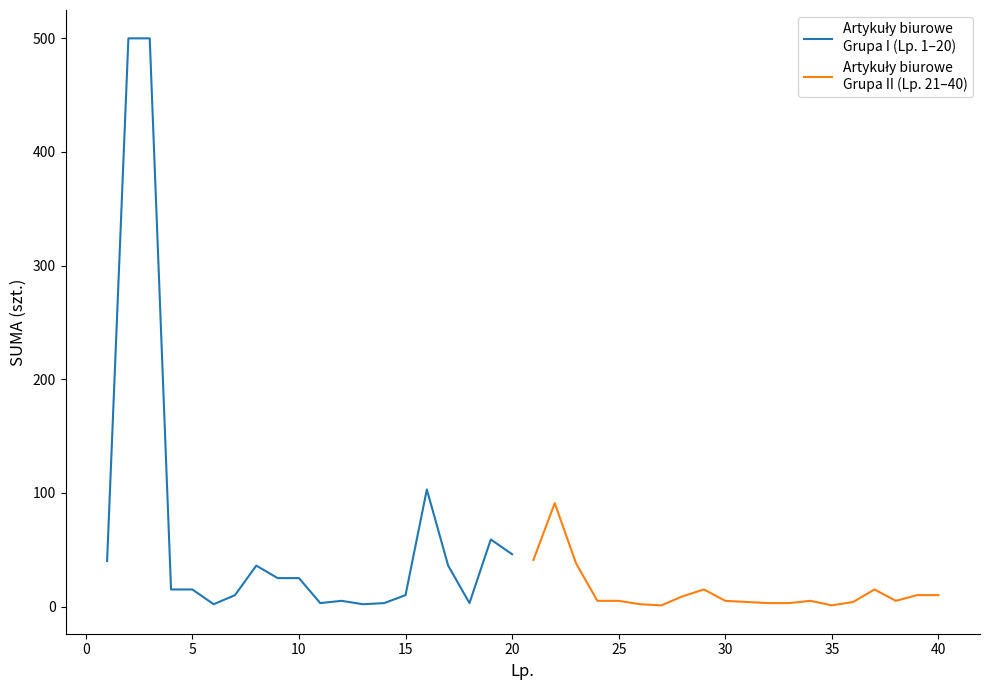

What is the sum of all Artykuły biurowe
Grupa II (Lp. 21–40) values?

272